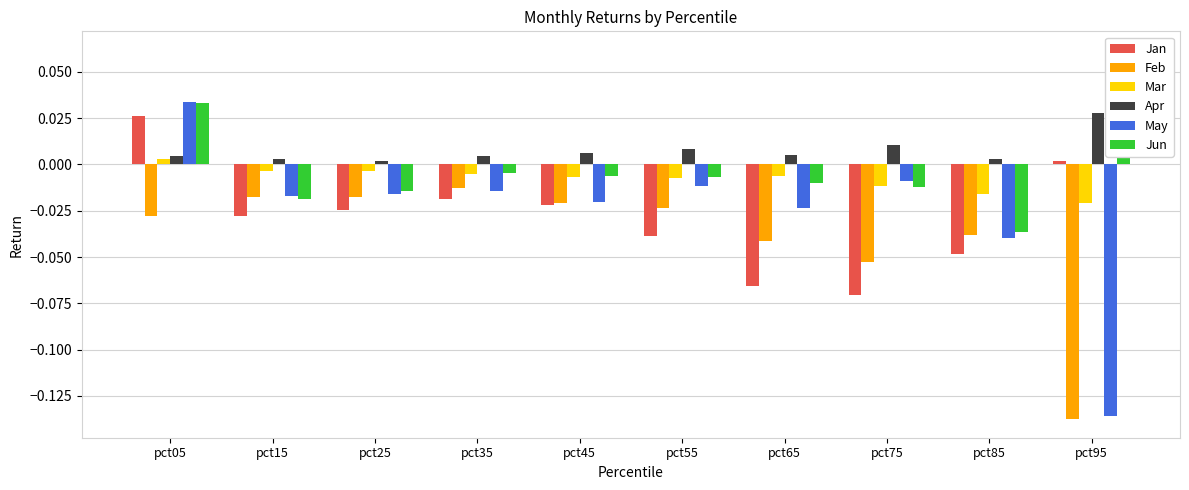

How many negative values does the Jan series have?

8